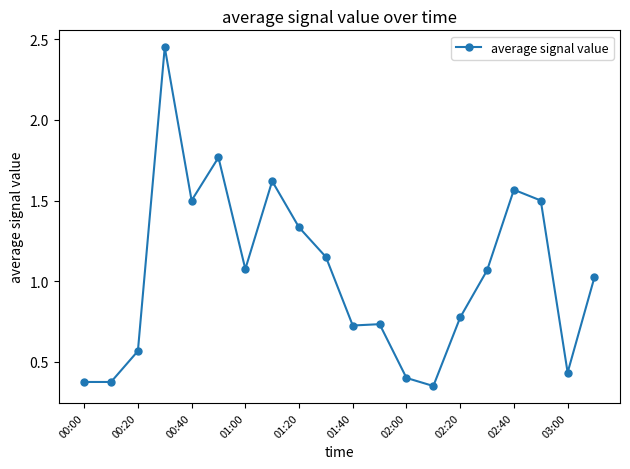

What is the value of the 18th point from the left?

1.5